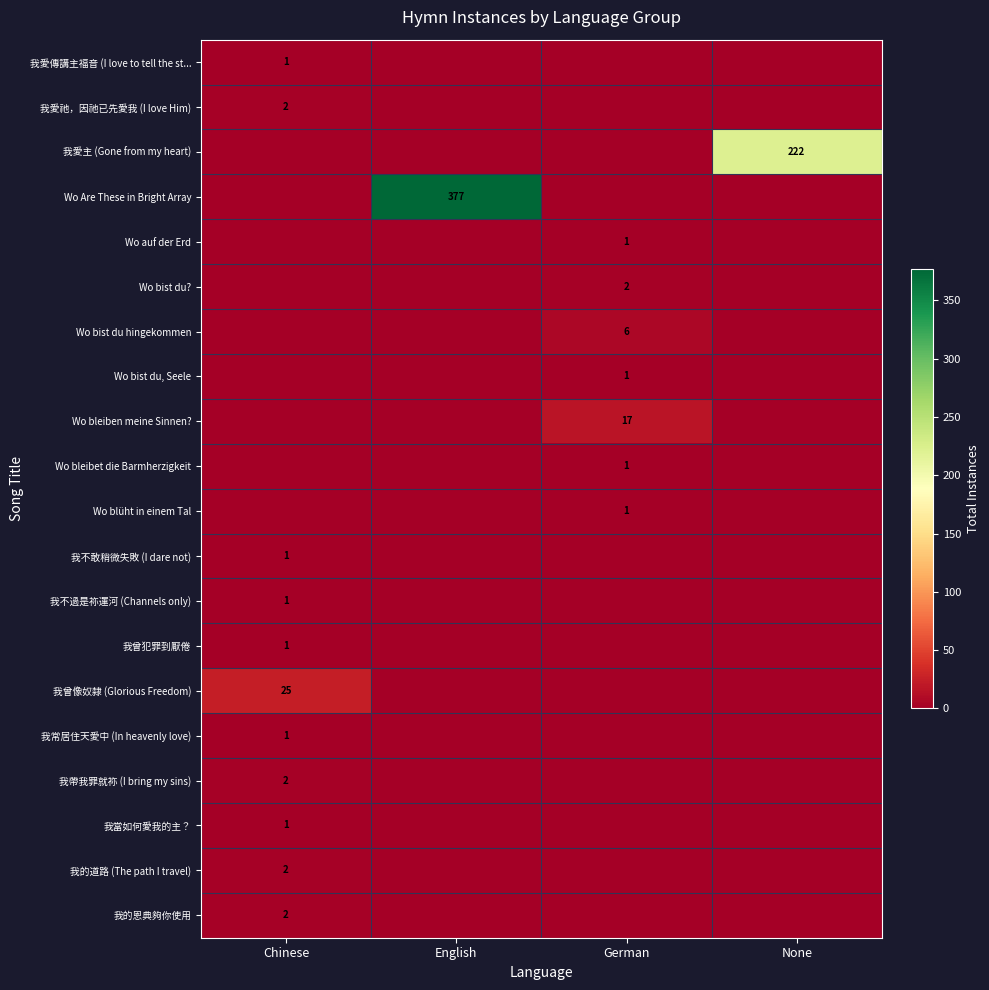

The Wo bist du, Seele series shows 0 at German. True or false?

False